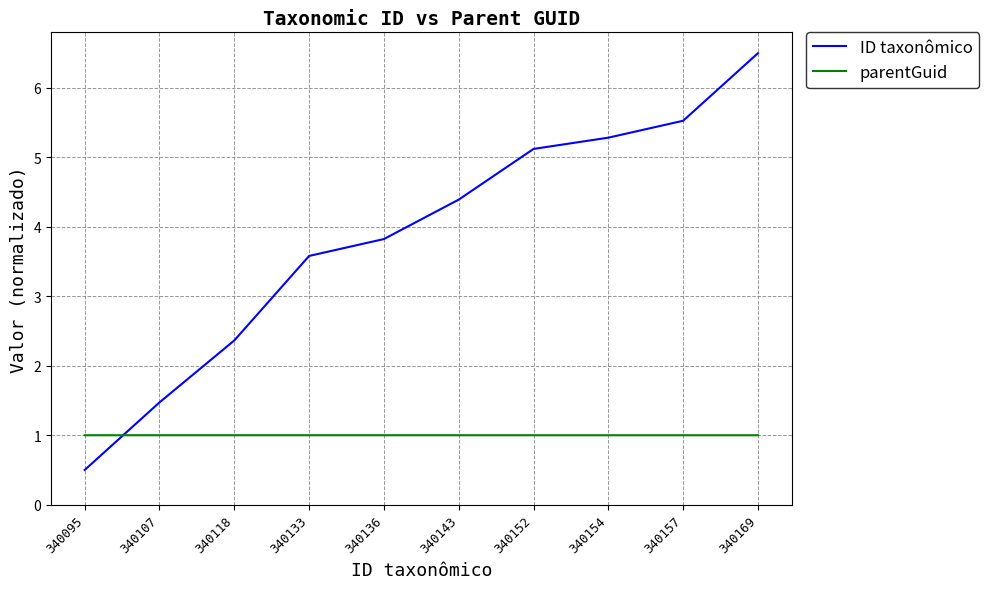

Is the value of ID taxonômico at 340157 greater than the value of parentGuid at 340152?

Yes